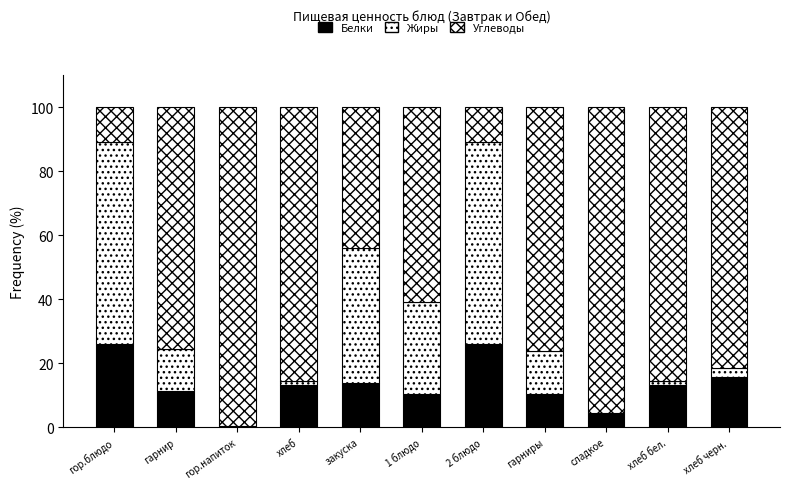

Count the number of data series in this chart.

3